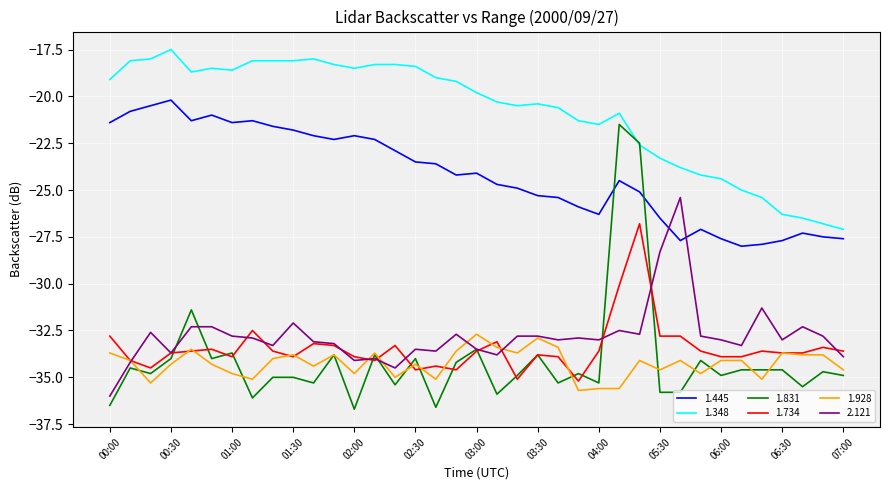

Reading left to right, extract all data points from this chart.

1.445: -21.4	-20.8	-20.5	-20.2	-21.3	-21.0	-21.4	-21.3	-21.6	-21.8	-22.1	-22.3	-22.1	-22.3	-22.9	-23.5	-23.6	-24.2	-24.1	-24.7	-24.9	-25.3	-25.4	-25.9	-26.3	-24.5	-25.1	-26.5	-27.7	-27.1	-27.6	-28.0	-27.9	-27.7	-27.3	-27.5	-27.6
1.348: -19.1	-18.1	-18.0	-17.5	-18.7	-18.5	-18.6	-18.1	-18.1	-18.1	-18.0	-18.3	-18.5	-18.3	-18.3	-18.4	-19.0	-19.2	-19.8	-20.3	-20.5	-20.4	-20.6	-21.3	-21.5	-20.9	-22.6	-23.3	-23.8	-24.2	-24.4	-25.0	-25.4	-26.3	-26.5	-26.8	-27.1
1.831: -36.5	-34.5	-34.8	-34.0	-31.4	-34.0	-33.7	-36.1	-35.0	-35.0	-35.3	-33.8	-36.7	-33.8	-35.4	-34.0	-36.6	-34.2	-33.5	-35.9	-34.9	-33.8	-35.3	-34.8	-35.3	-21.5	-22.5	-35.8	-35.8	-34.1	-34.9	-34.6	-34.6	-34.6	-35.5	-34.7	-34.9
1.734: -32.8	-34.1	-34.5	-33.7	-33.6	-33.5	-33.9	-32.5	-33.6	-33.9	-33.2	-33.3	-33.9	-34.1	-33.3	-34.6	-34.4	-34.6	-33.6	-33.1	-35.1	-33.8	-33.9	-35.2	-33.6	-30.1	-26.8	-32.8	-32.8	-33.6	-33.9	-33.9	-33.6	-33.7	-33.7	-33.4	-33.6
1.928: -33.7	-34.1	-35.3	-34.3	-33.5	-34.3	-34.8	-35.1	-34.0	-33.8	-34.4	-33.8	-34.8	-33.7	-35.0	-34.3	-35.1	-33.6	-32.7	-33.4	-33.7	-32.9	-33.4	-35.7	-35.6	-35.6	-34.1	-34.6	-34.1	-34.8	-34.1	-34.1	-35.1	-33.7	-33.8	-33.8	-34.6
2.121: -36.0	-34.2	-32.6	-33.7	-32.3	-32.3	-32.8	-32.9	-33.3	-32.1	-33.1	-33.2	-34.1	-34.0	-34.5	-33.5	-33.6	-32.7	-33.5	-33.8	-32.8	-32.8	-33.0	-32.9	-33.0	-32.5	-32.7	-28.3	-25.4	-32.8	-33.0	-33.3	-31.3	-33.0	-32.3	-32.8	-33.9